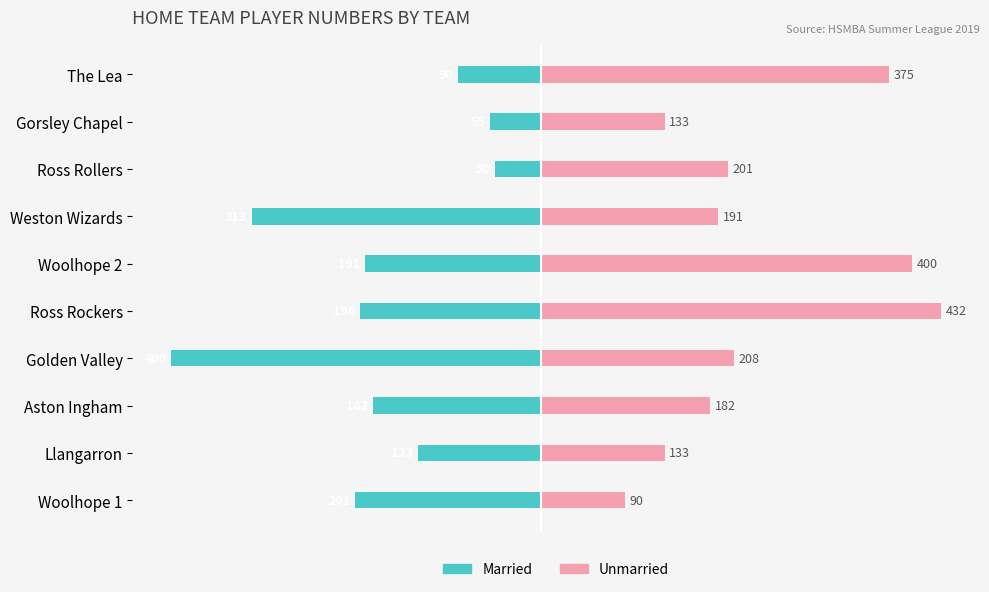

What is the total value across all series at Ross Rollers?

151